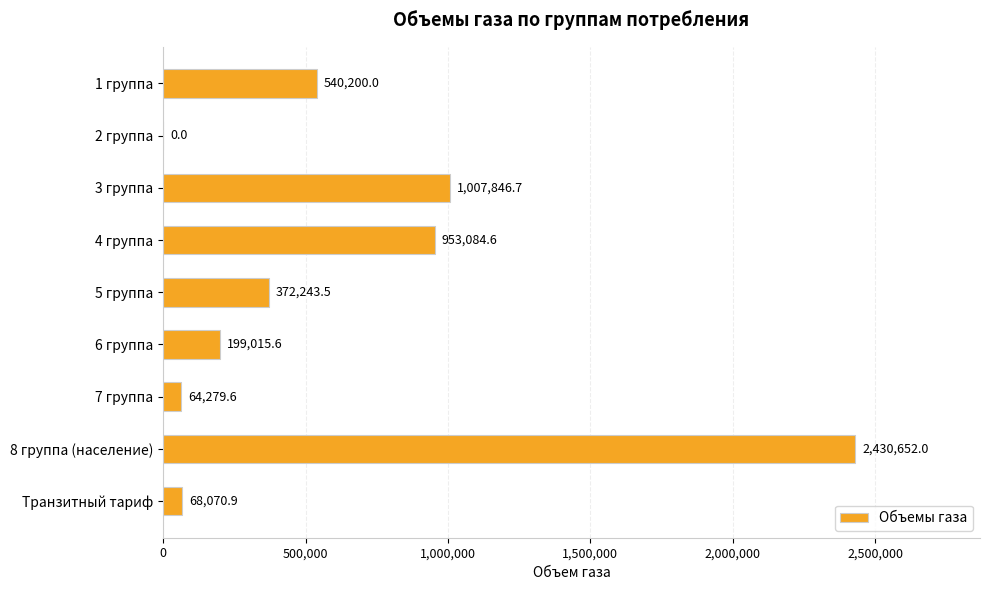

True or false: the data shows 64279.6 at 7 группа.

True